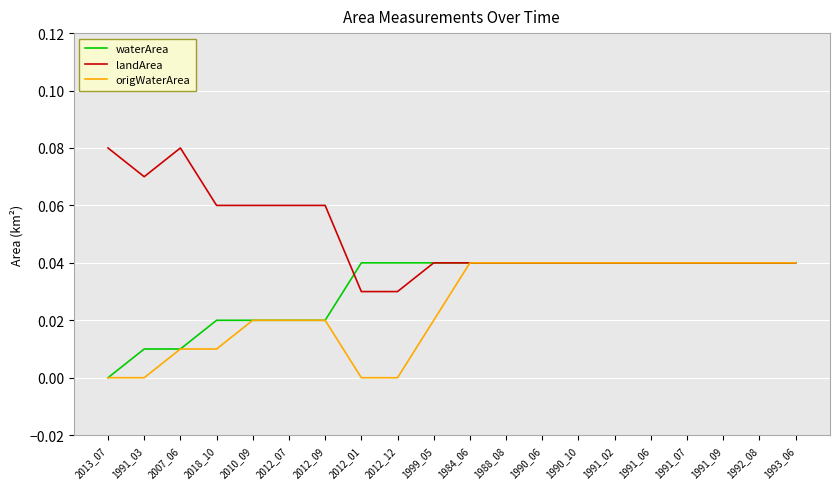

Which series has the widest spread of values?

landArea